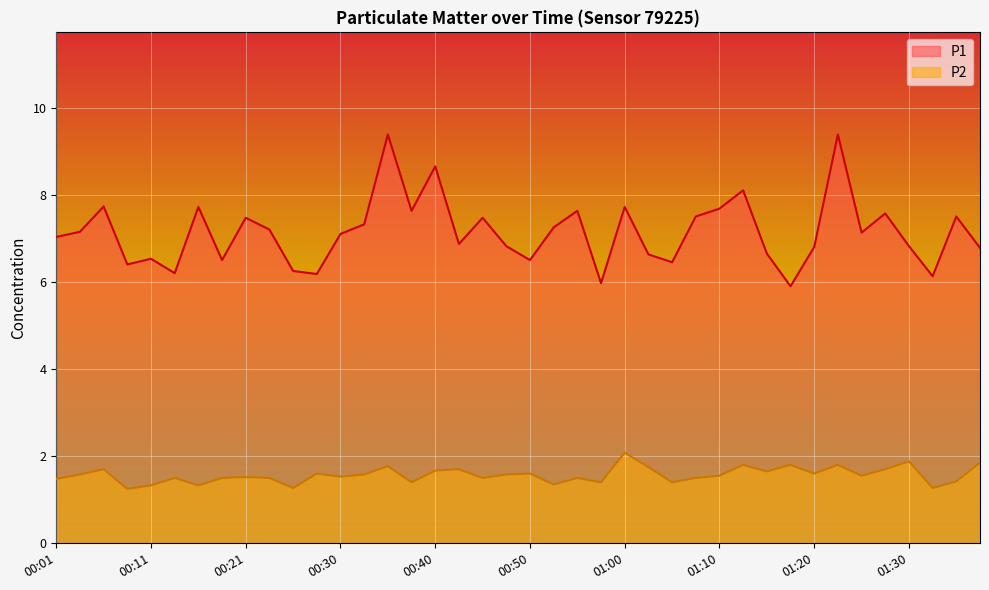

Which series has the largest range (max minus min)?

P1